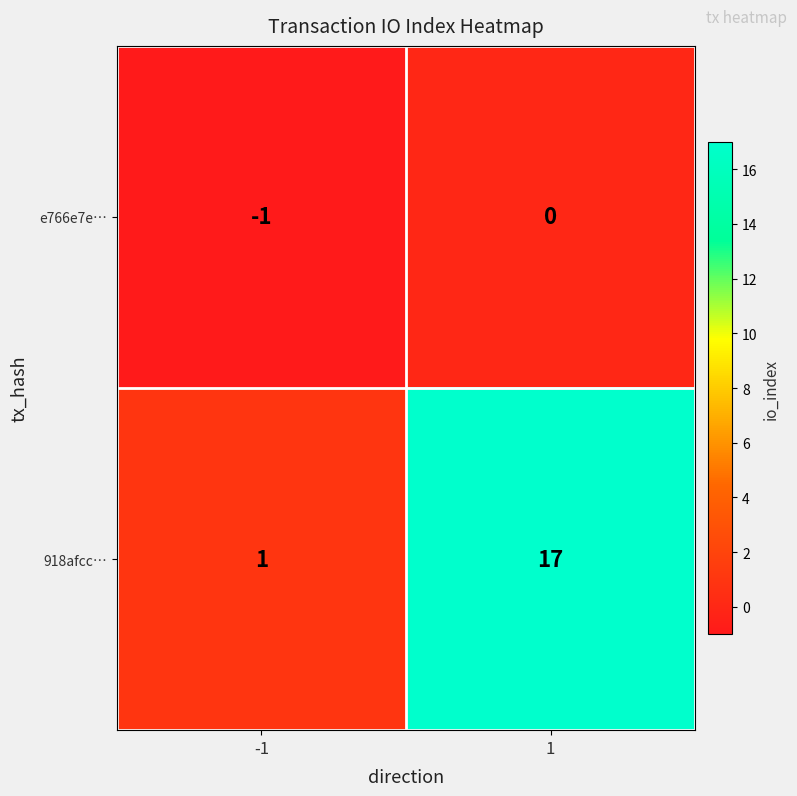

What is the average value of the 918afcc… series?

9